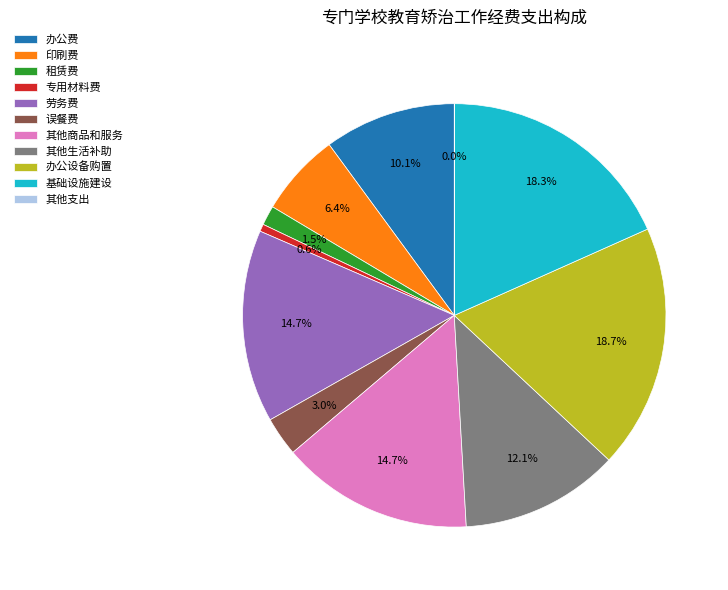

Combined, do 办公费 and 租赁费 account for over 50%?

No